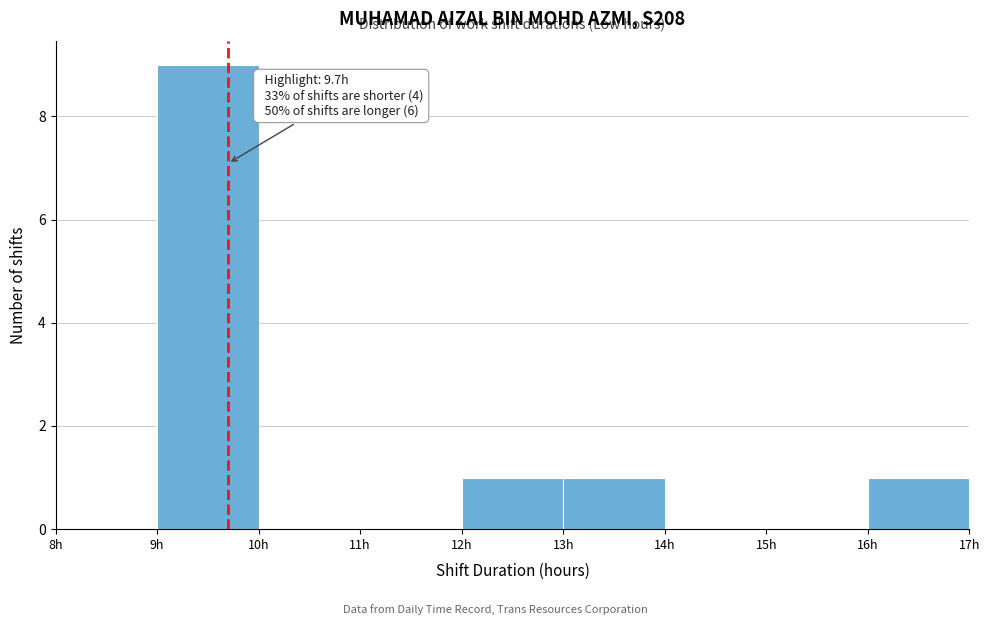

Over which range of the x-axis is the bar tallest?

9 to 10